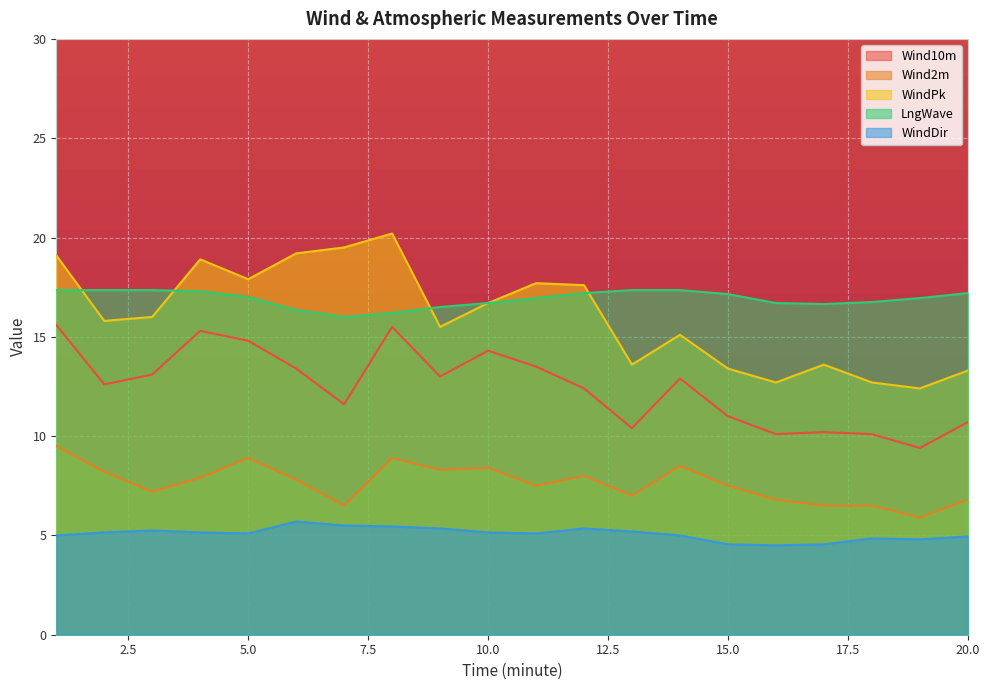

How many interior local peaks does the Wind10m series have?

5